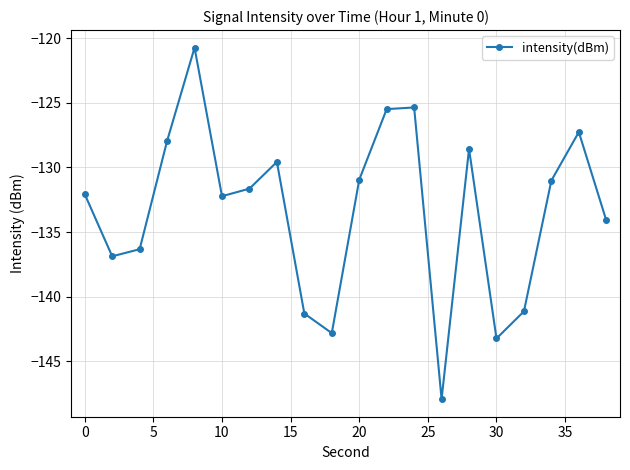

Count the number of categories in the chart.

20